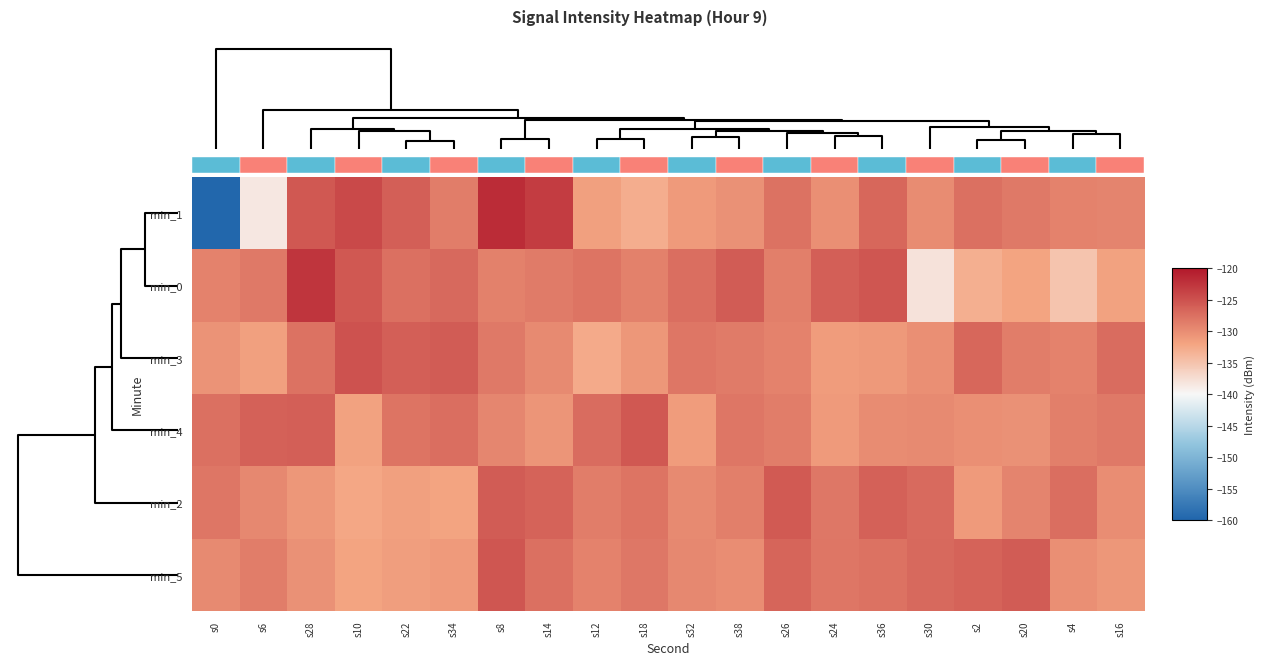

Reading right to left, transcribe all the data shown in this chart.

min_1: s16=-129.2	s4=-129.1	s20=-128.4	s2=-127.6	s30=-129.9	s36=-126.8	s24=-130.2	s26=-127.8	s38=-130.4	s32=-131.1	s18=-132.9	s12=-131.6	s14=-123.2	s8=-121.8	s34=-128.6	s22=-126.1	s10=-124.3	s28=-125.5	s6=-138.6	s0=-159.7
min_0: s16=-131.8	s4=-135.0	s20=-131.9	s2=-133.0	s30=-138.1	s36=-125.3	s24=-126.2	s26=-128.8	s38=-125.9	s32=-127.4	s18=-129.0	s12=-128.0	s14=-128.6	s8=-129.0	s34=-127.0	s22=-127.6	s10=-125.6	s28=-122.6	s6=-128.4	s0=-129.2
min_3: s16=-127.3	s4=-129.2	s20=-128.6	s2=-126.8	s30=-130.3	s36=-131.0	s24=-131.4	s26=-129.1	s38=-128.5	s32=-128.0	s18=-130.9	s12=-132.6	s14=-129.8	s8=-128.4	s34=-125.9	s22=-126.2	s10=-125.1	s28=-127.7	s6=-131.7	s0=-130.5
min_4: s16=-128.3	s4=-128.8	s20=-130.4	s2=-130.2	s30=-129.7	s36=-130.0	s24=-131.1	s26=-128.6	s38=-128.1	s32=-131.3	s18=-125.6	s12=-127.2	s14=-130.7	s8=-129.5	s34=-127.5	s22=-127.9	s10=-131.8	s28=-126.1	s6=-126.4	s0=-127.6
min_2: s16=-130.1	s4=-127.4	s20=-129.3	s2=-131.2	s30=-127.1	s36=-126.3	s24=-128.2	s26=-125.7	s38=-128.9	s32=-129.7	s18=-127.9	s12=-128.7	s14=-126.5	s8=-125.8	s34=-132.0	s22=-131.6	s10=-132.3	s28=-130.8	s6=-129.6	s0=-128.1
min_5: s16=-130.8	s4=-130.3	s20=-125.9	s2=-126.5	s30=-127.0	s36=-127.8	s24=-128.1	s26=-126.7	s38=-130.1	s32=-129.6	s18=-128.2	s12=-129.2	s14=-127.6	s8=-125.4	s34=-131.2	s22=-131.5	s10=-131.9	s28=-130.4	s6=-128.7	s0=-129.8